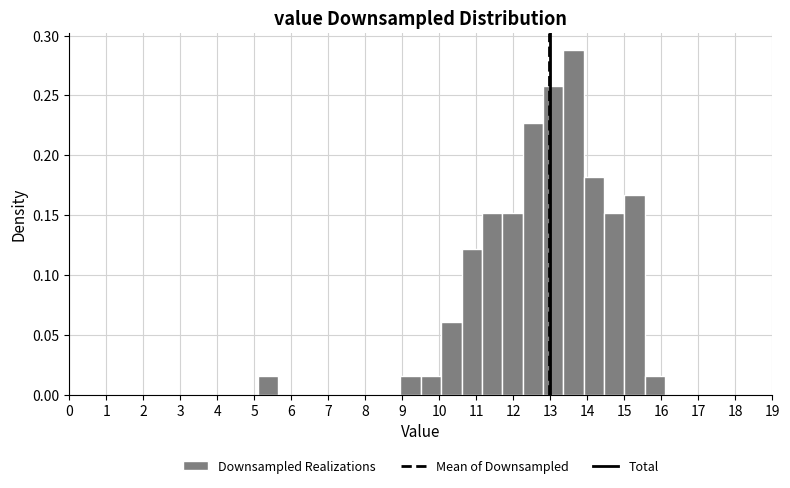

Over which range of the x-axis is the bar tallest?

13.35 to 13.90